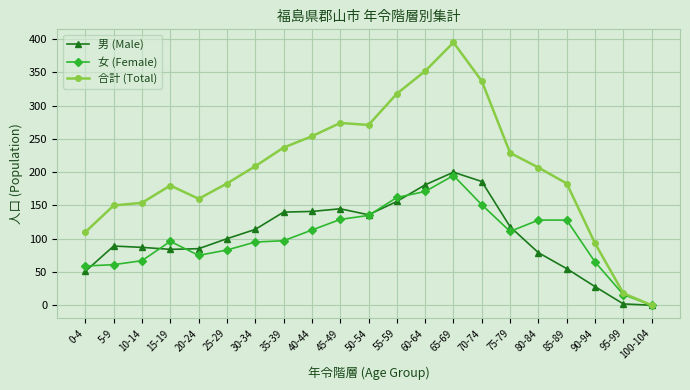

Is it true that 女 (Female) equals 161 at 15-19?

False